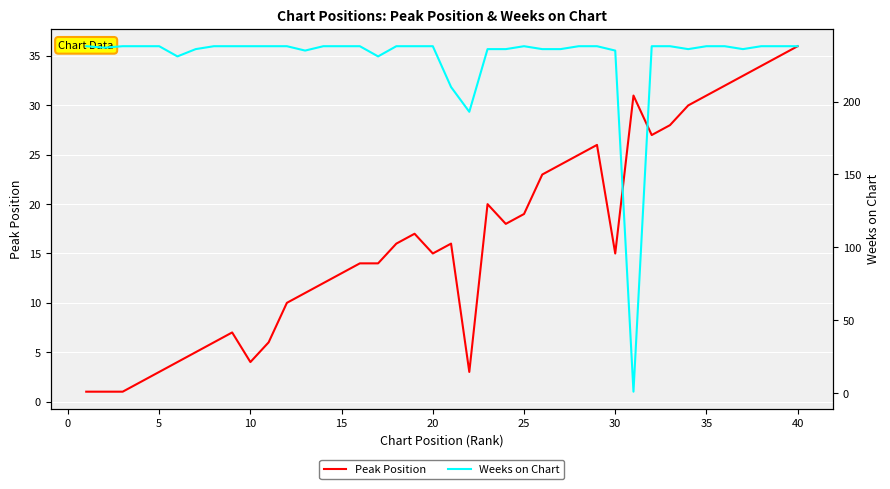

True or false: Peak Position has a value of 1 at 15.

False